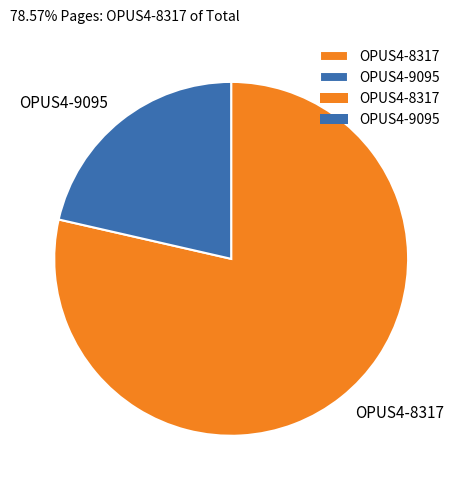

Which category accounts for the majority?

OPUS4-8317